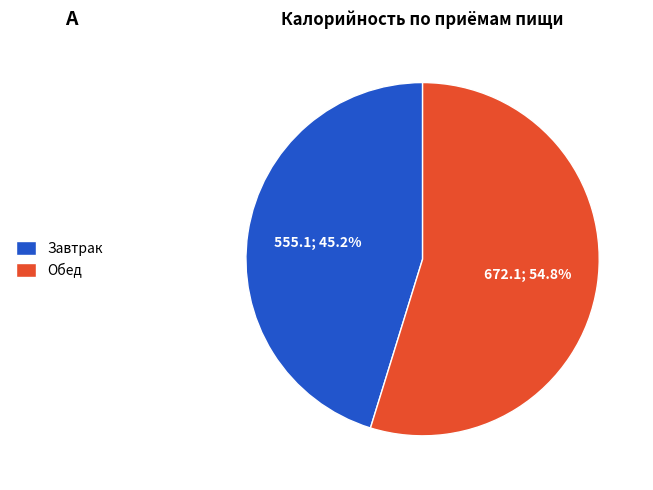

How much of the chart is everything except Обед?

45.2%